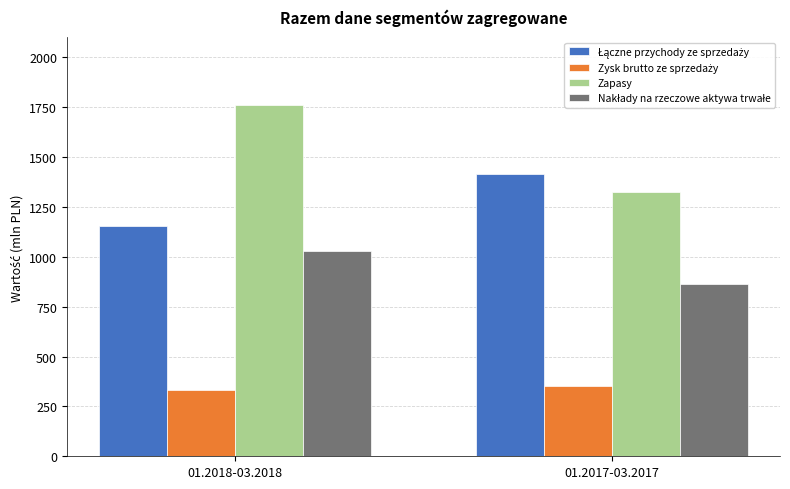

At which category is the sum across all series the highest?

01.2018-03.2018